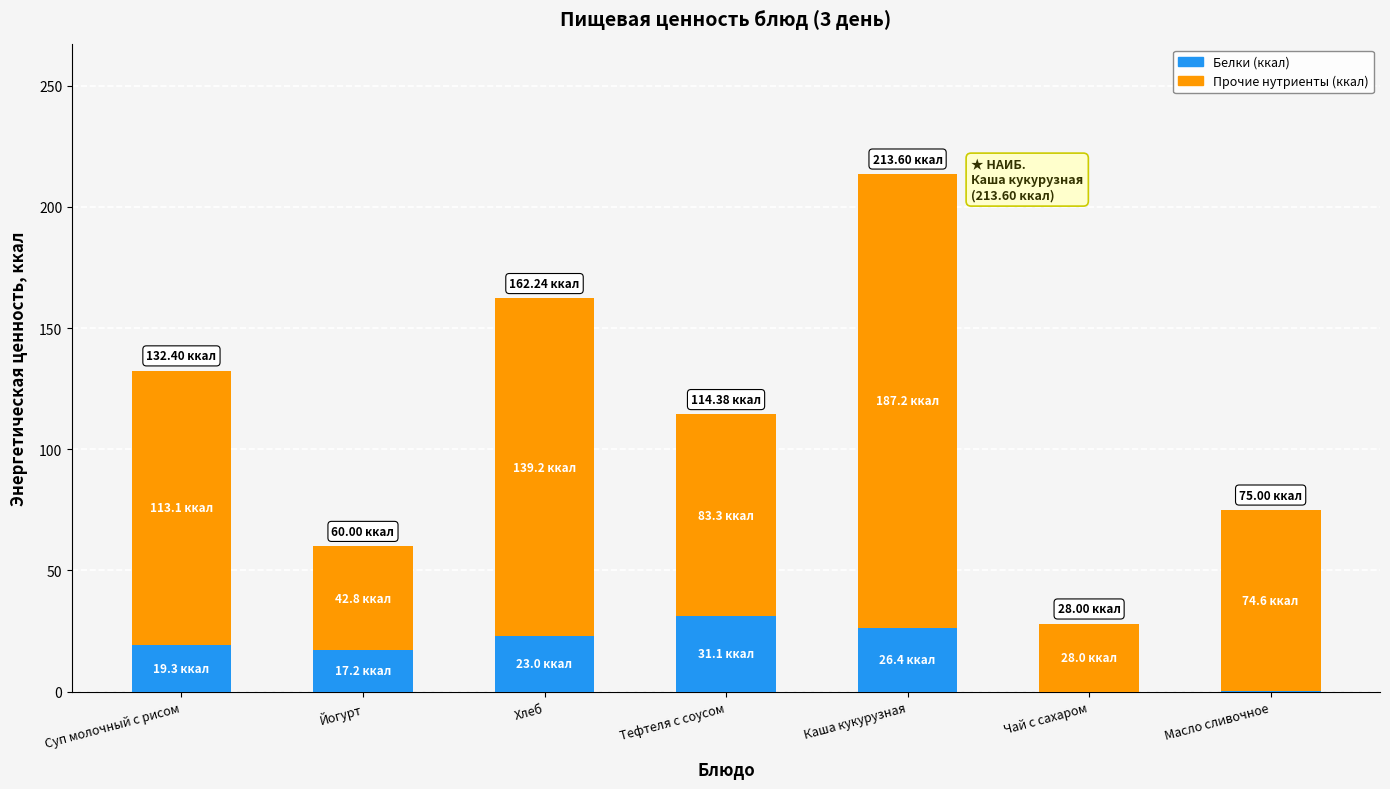

What is the sum of the Белки (ккал) values at Суп молочный с рисом and Масло сливочное?

19.7